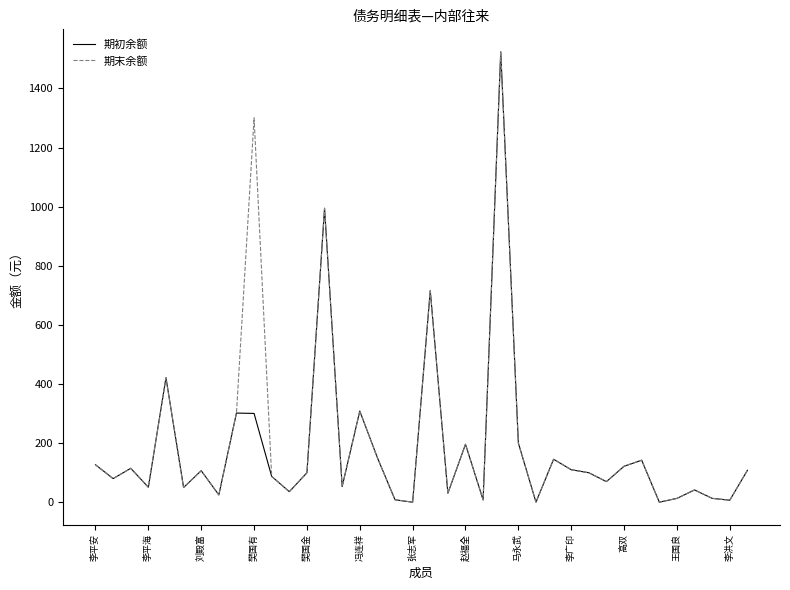

What is the greatest value displayed?

1523.8